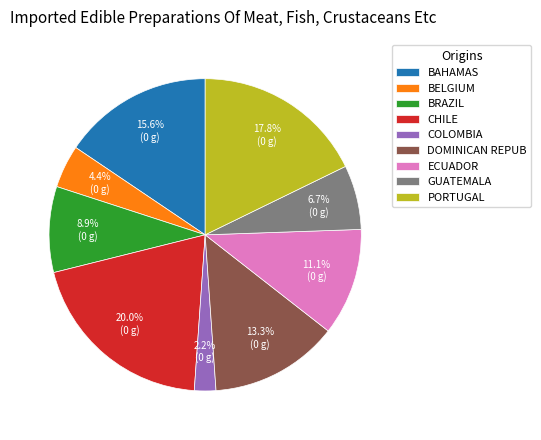

Rank the categories by value from highest to lowest.

CHILE, PORTUGAL, BAHAMAS, DOMINICAN REPUB, ECUADOR, BRAZIL, GUATEMALA, BELGIUM, COLOMBIA